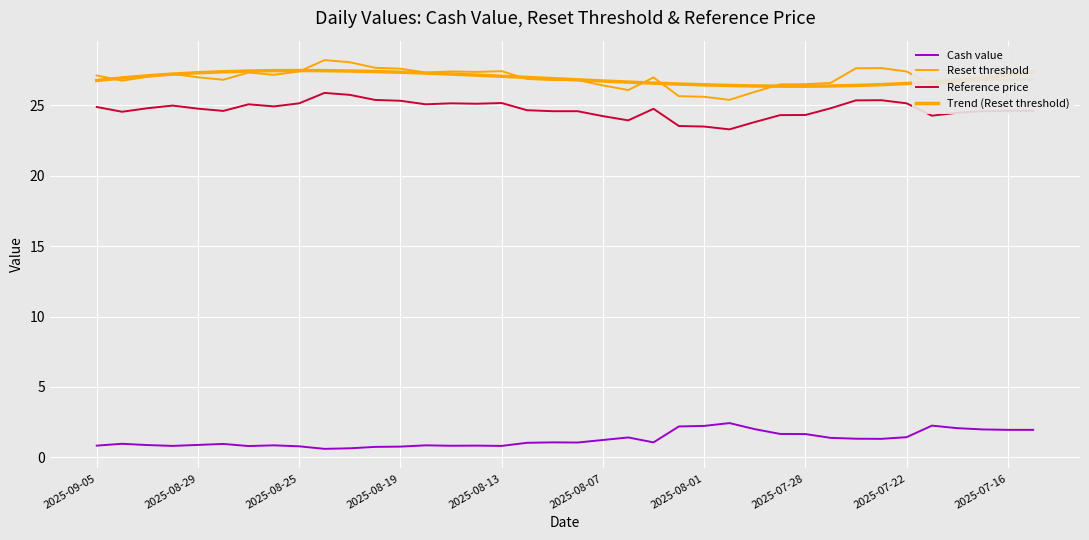

Does the chart display data point markers on the line(s)?

No